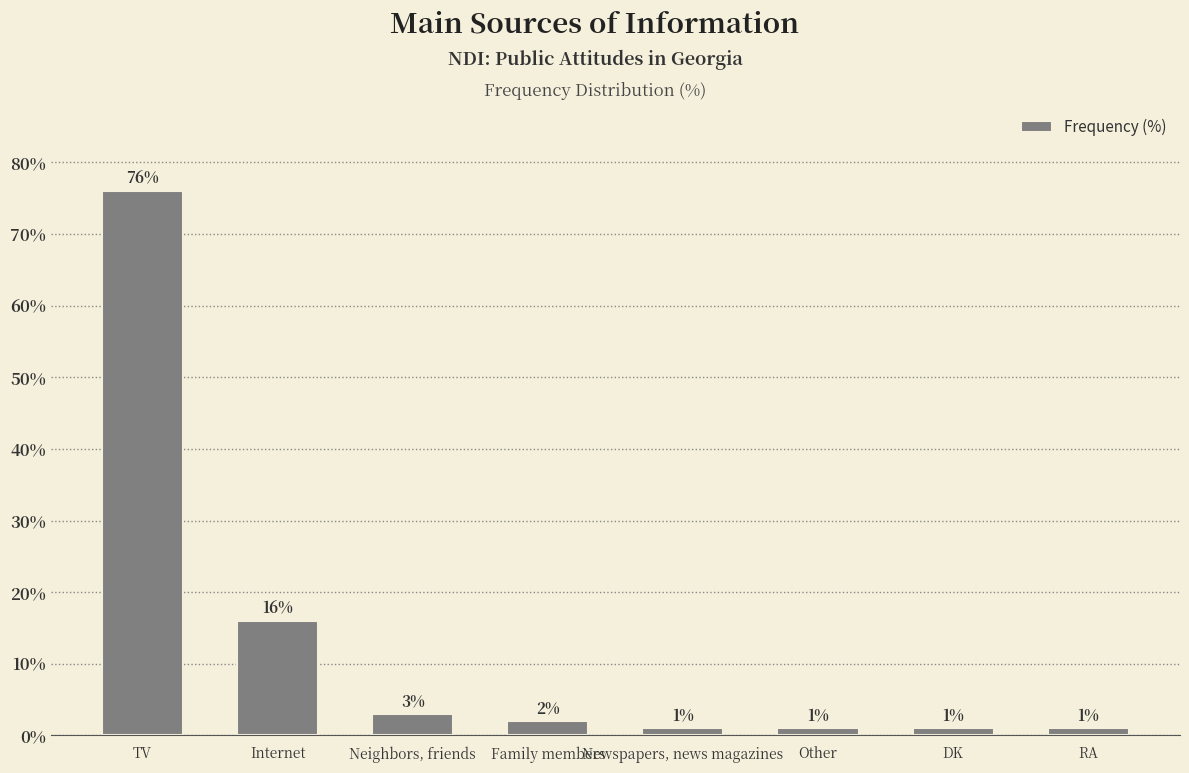

Reading left to right, extract all data points from this chart.

TV=76	Internet=16	Neighbors, friends=3	Family members=2	Newspapers, news magazines=1	Other=1	DK=1	RA=1